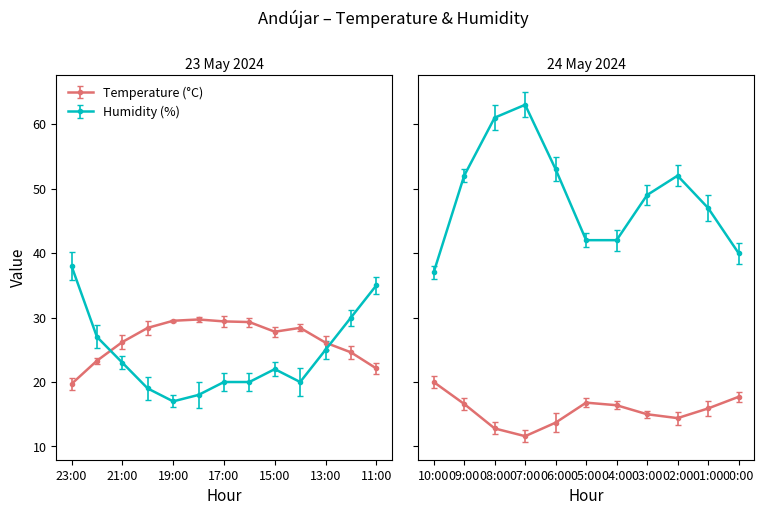

Between 09:00 and 12:00, which is larger?

12:00